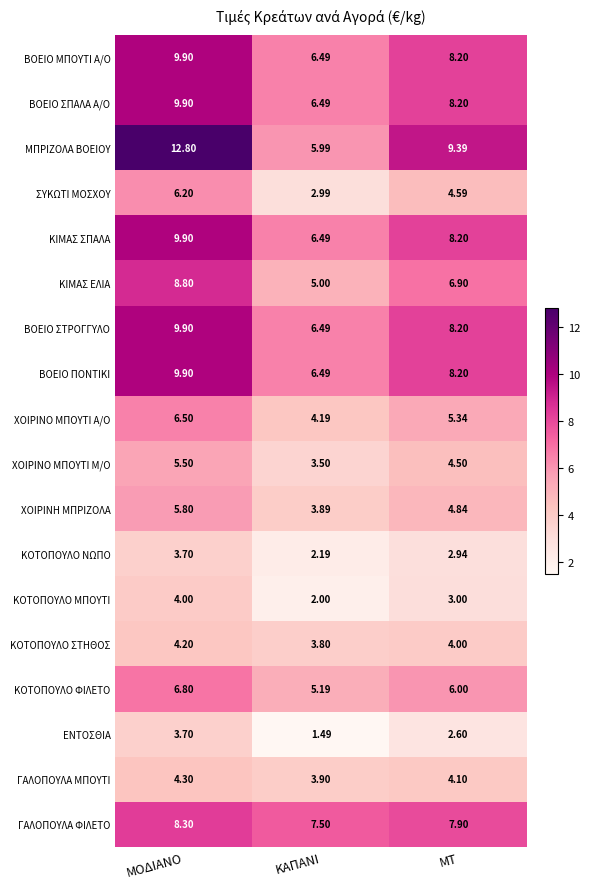

Which series changed the most between ΜΟΔΙΑΝΟ and ΚΑΠΑΝΙ?

ΜΠΡΙΖΟΛΑ ΒΟΕΙΟΥ